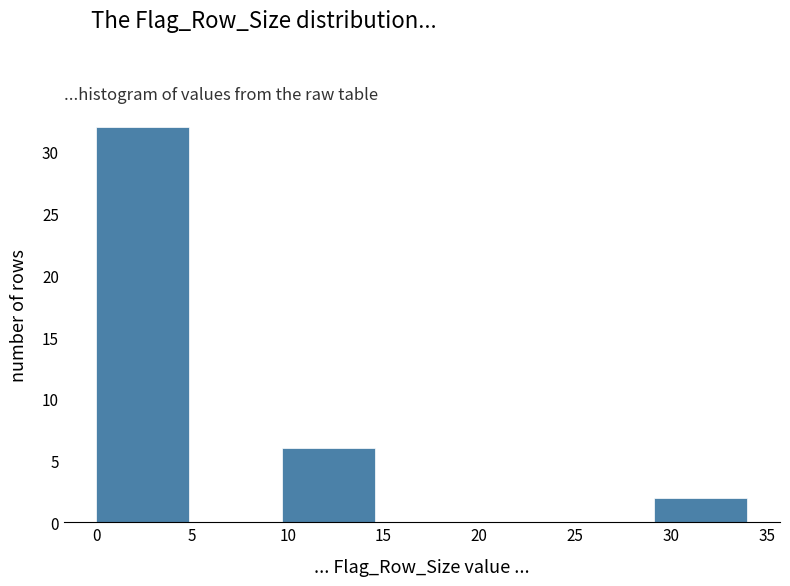

What is the height of the bar covering 9.5 to 14.5 on the x-axis? Neither the bar edges nor the heights are printed on the chart, so give them approximately, as read against the axes.

6